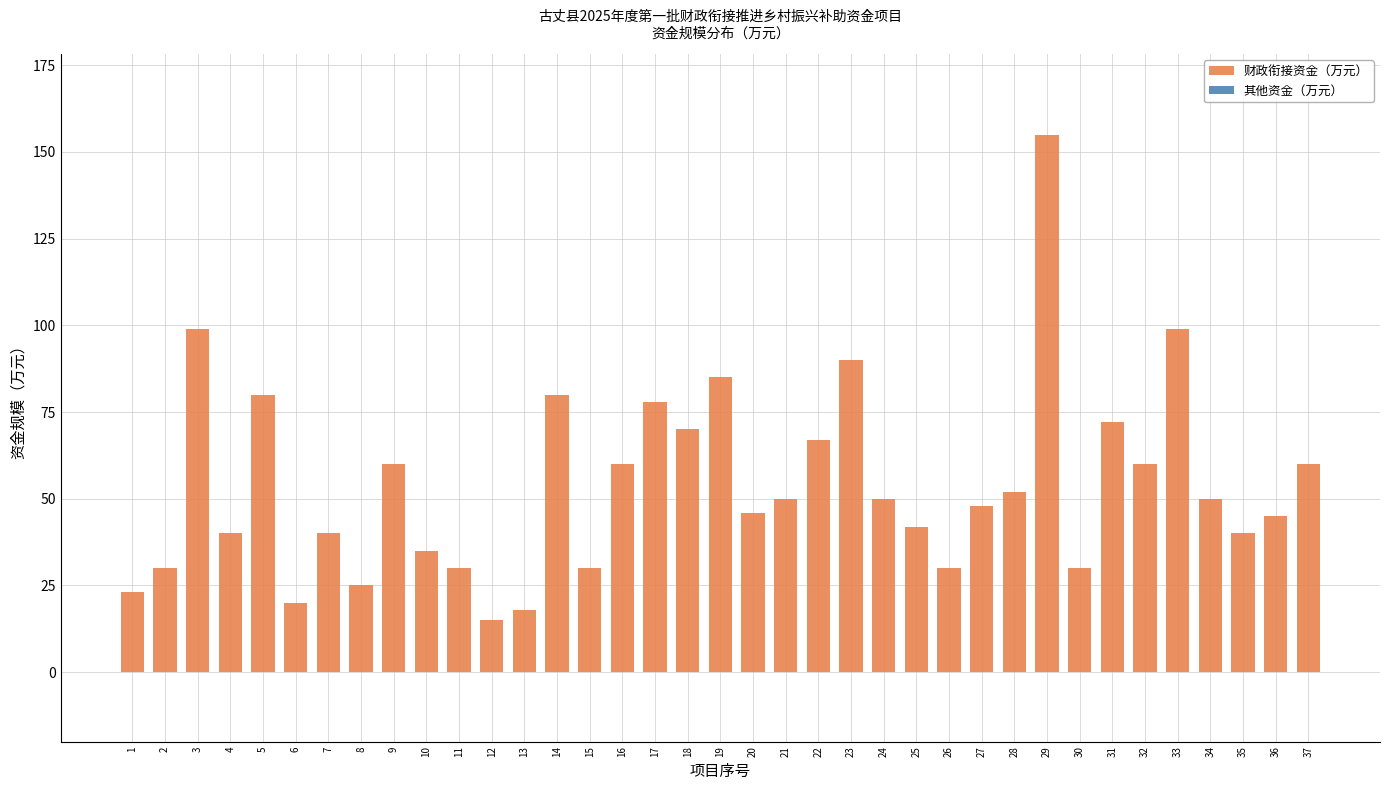

True or false: the data shows 14 at 35.

False